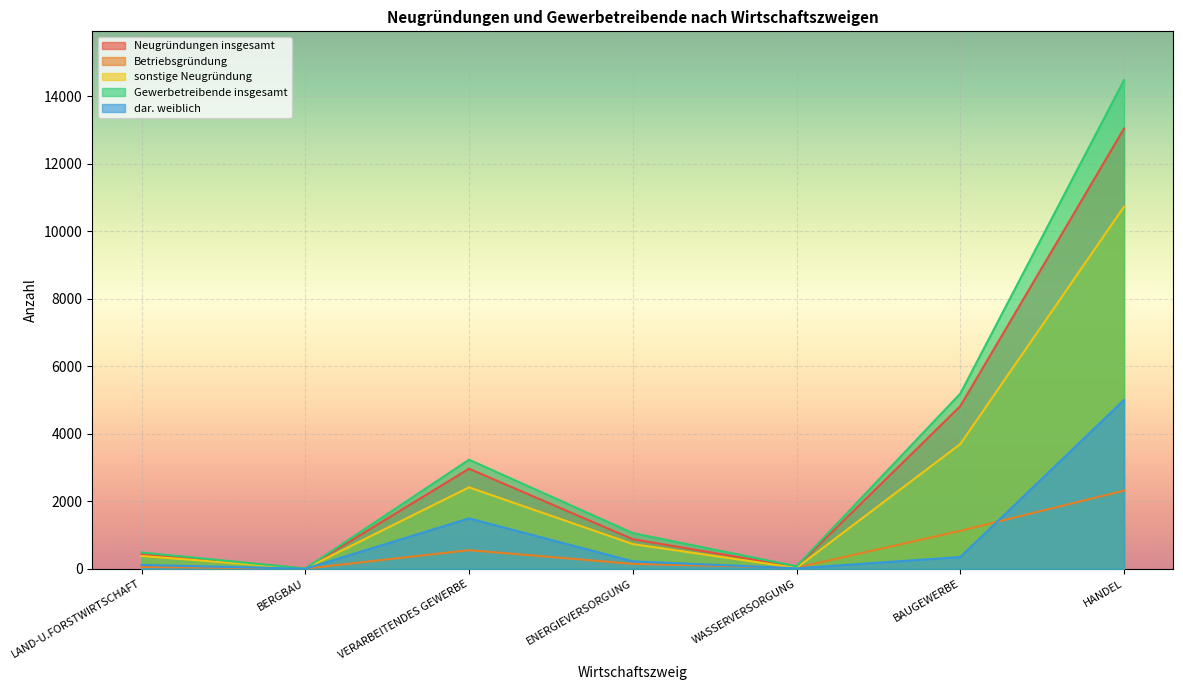

Rank the series at VERARBEITENDES GEWERBE from highest to lowest value.

Gewerbetreibende insgesamt, Neugründungen insgesamt, sonstige Neugründung, dar. weiblich, Betriebsgründung